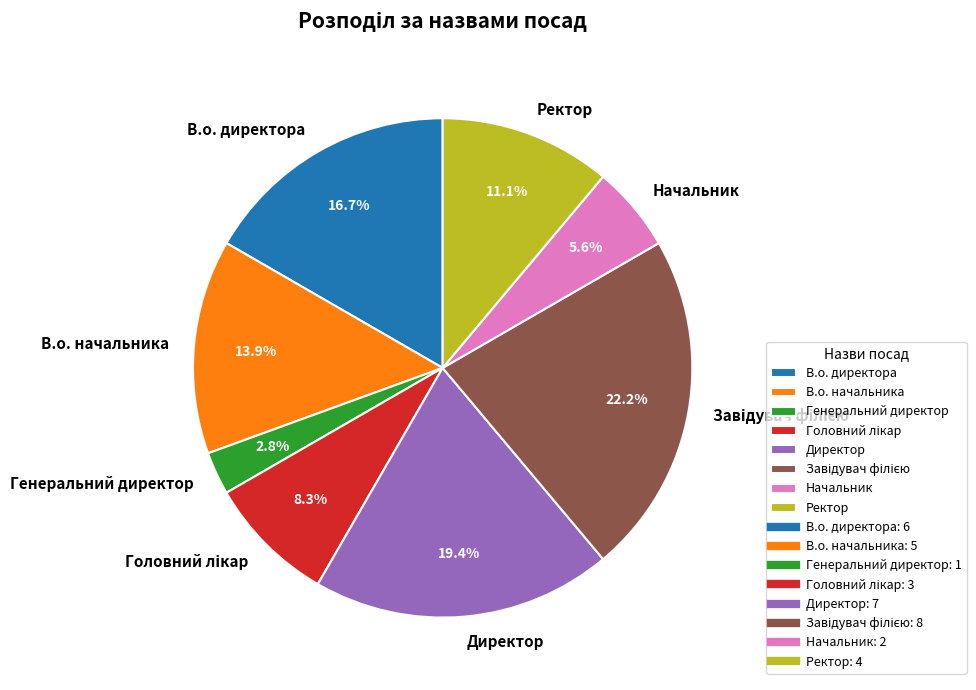

Which has a higher value, В.о. директора or В.о. начальника?

В.о. директора